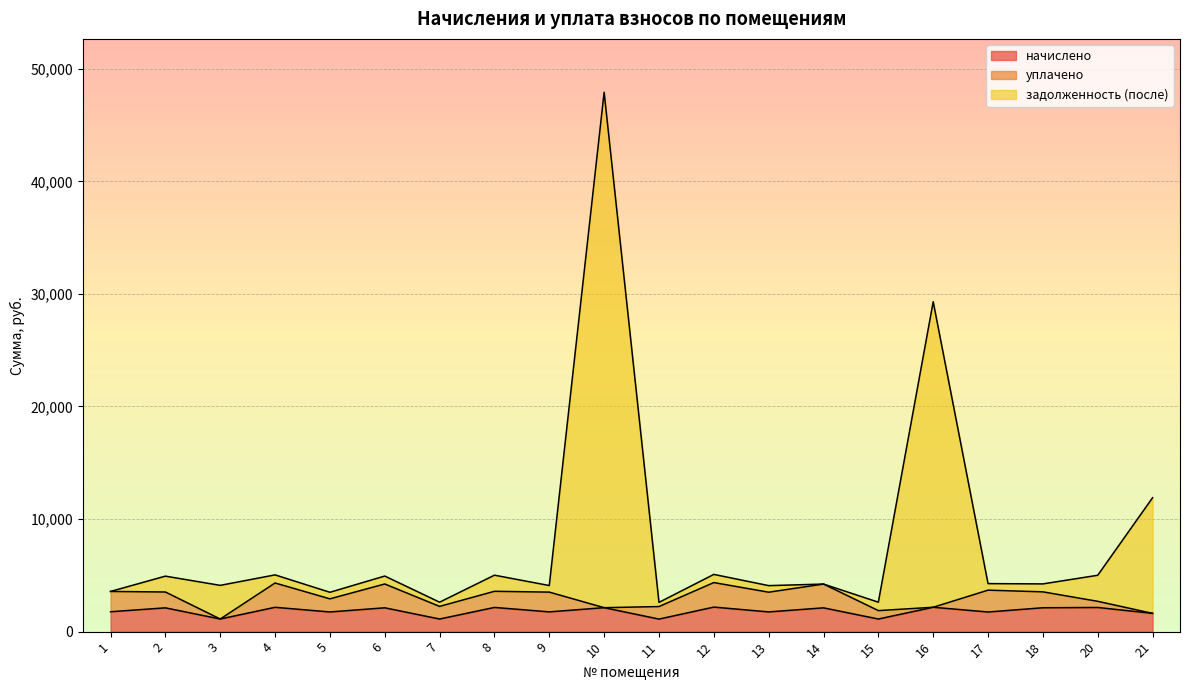

What is the maximum value for начислено?

2179.0